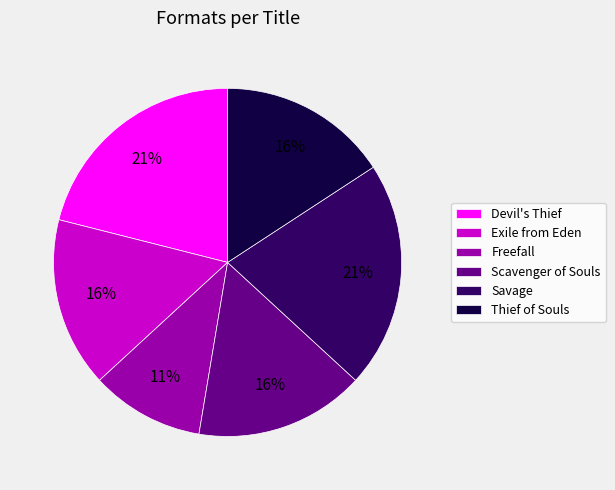

What percentage is the Exile from Eden slice, to the nearest percent?

16%